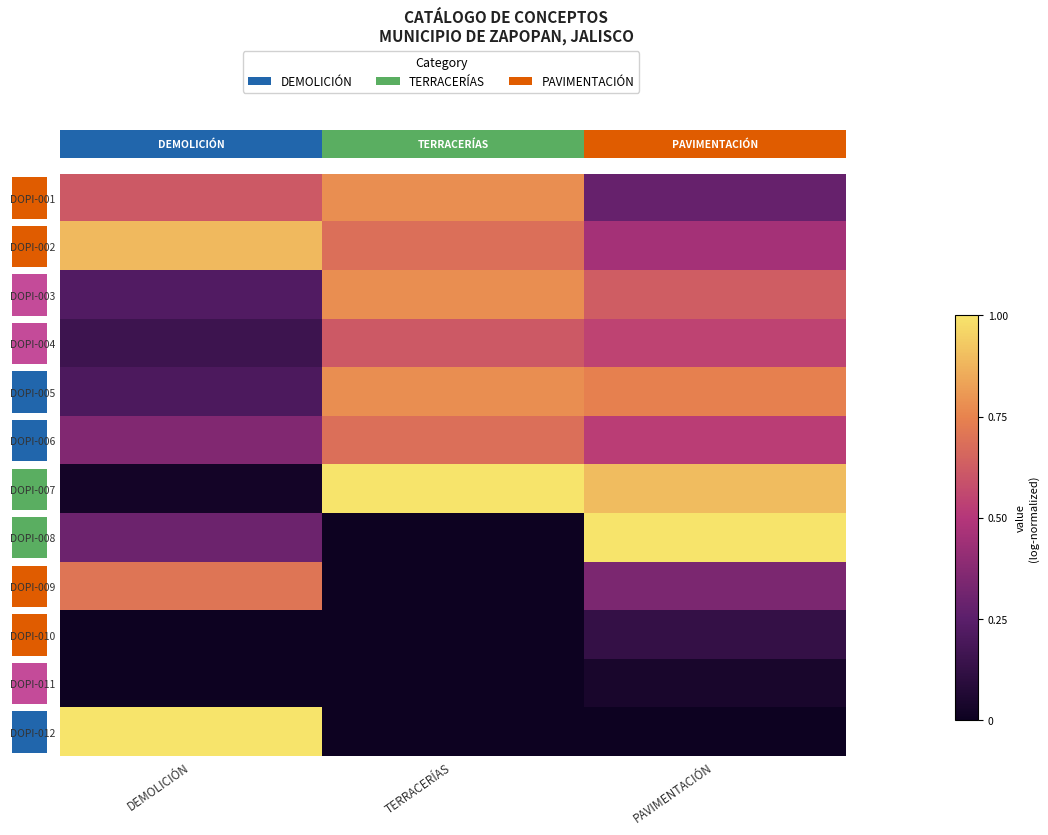

How many positive values does the DOPI-012 series have?

1